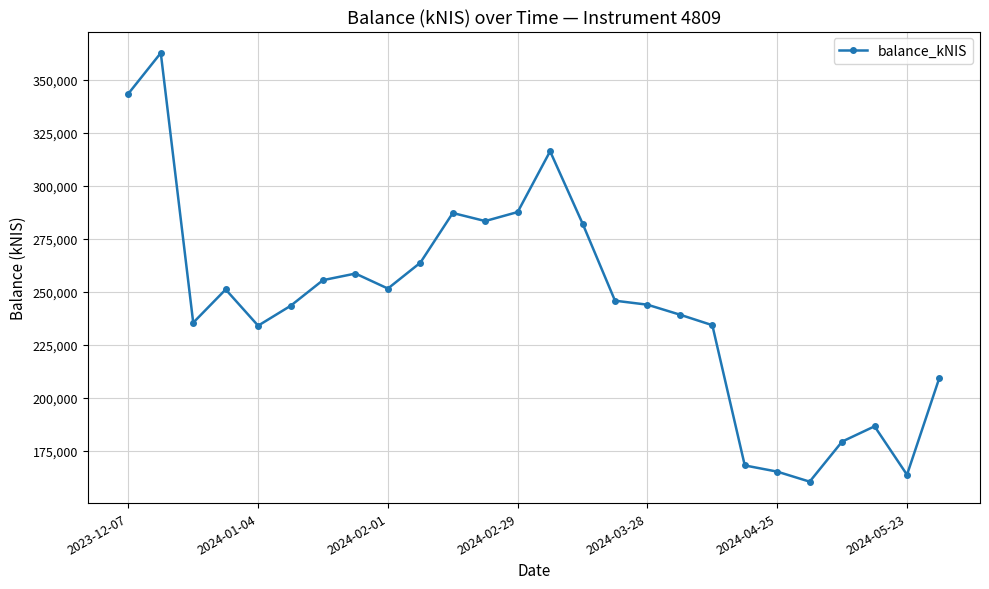

What is the maximum value shown in the chart?

362794.6